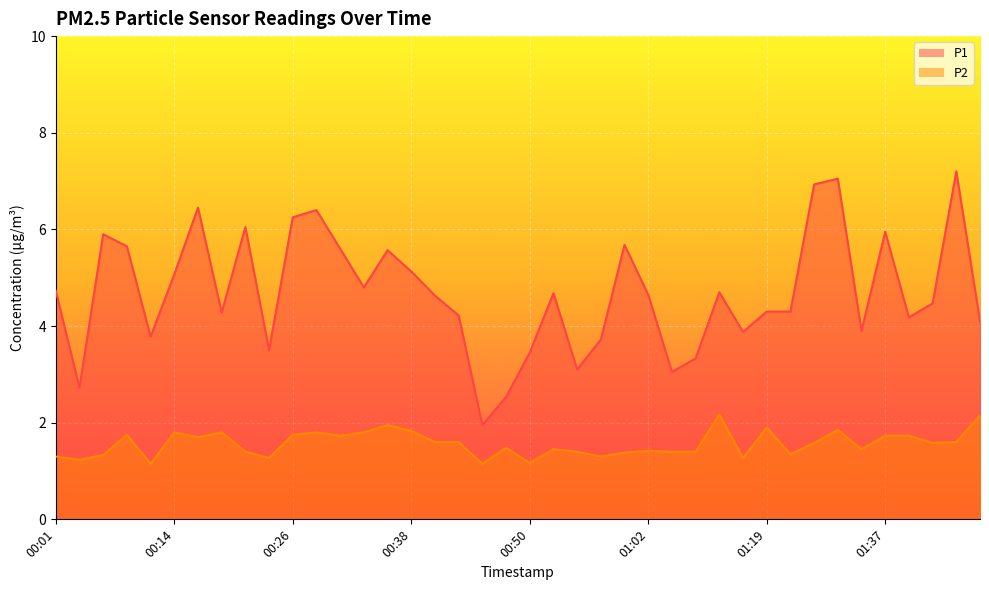

What is the label of the 12th point from the right?

01:15